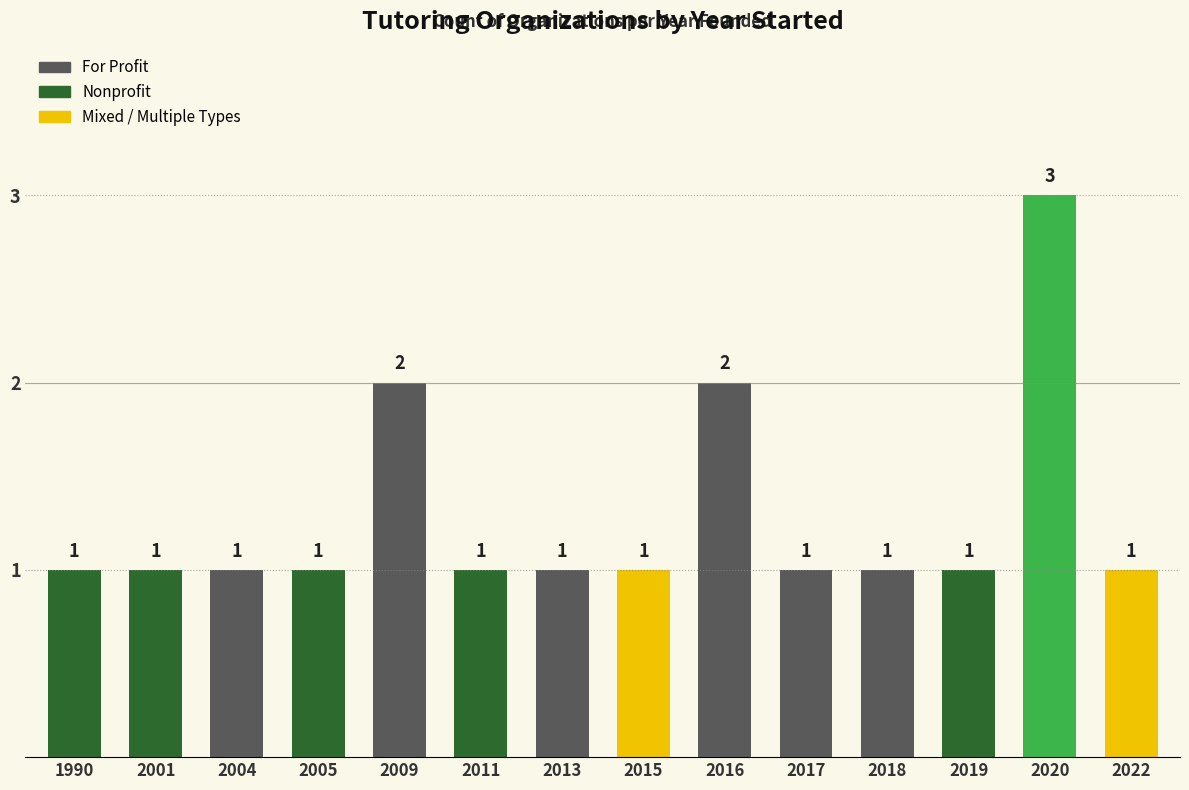

The chart shows a value of 2 at 2004. True or false?

False